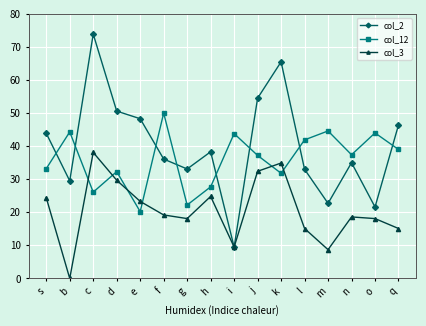

How many data points in col_2 are above 38?

8